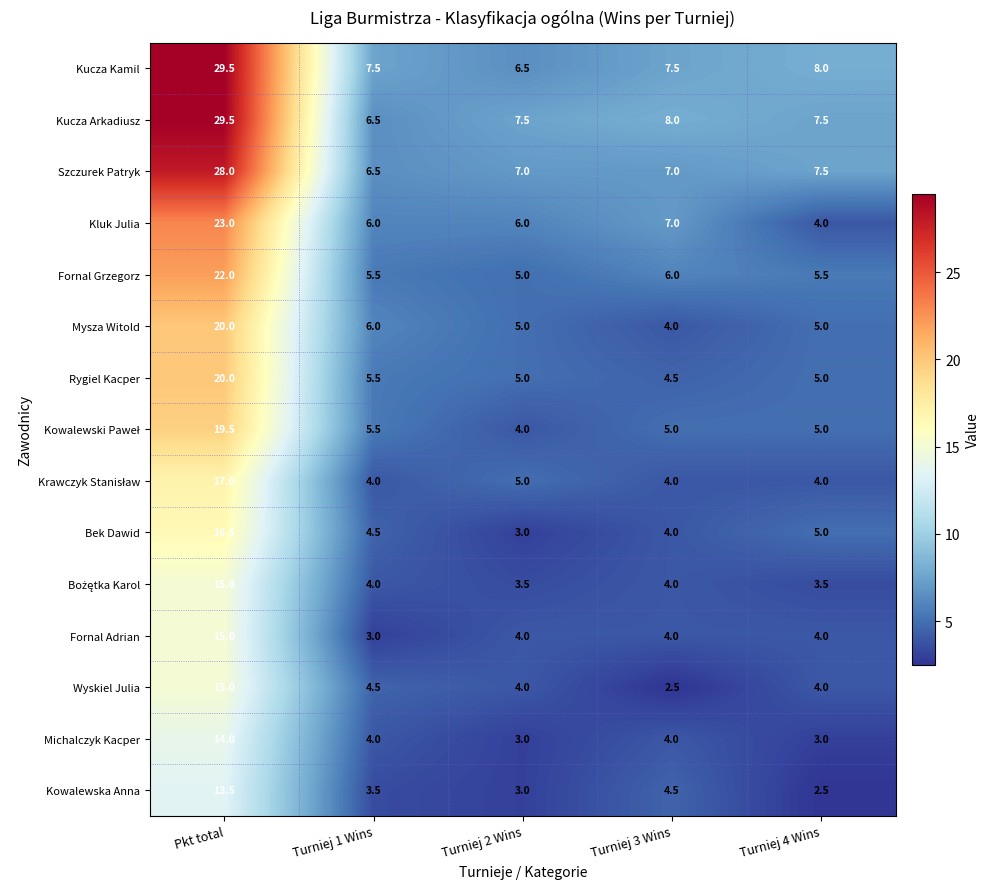

The value of Mysza Witold at Turniej 3 Wins is 4.0. True or false?

True